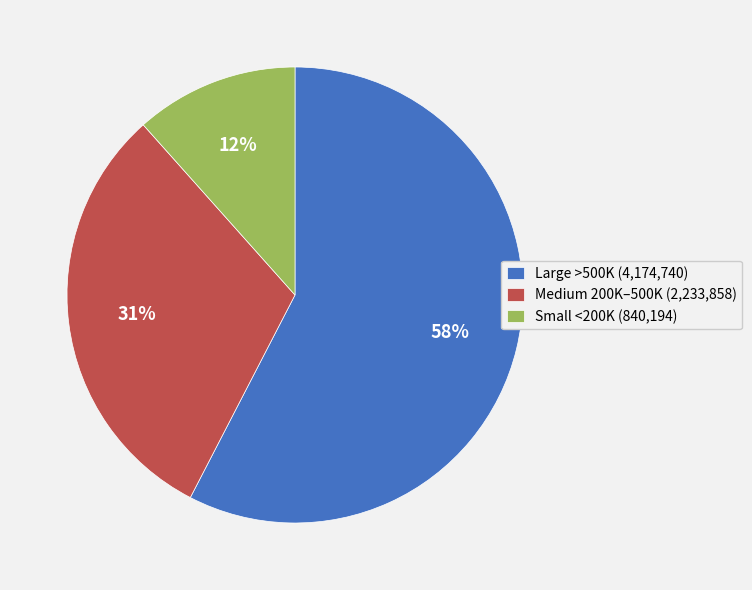

What percentage is the Small <200K (840,194) slice, to the nearest percent?

12%